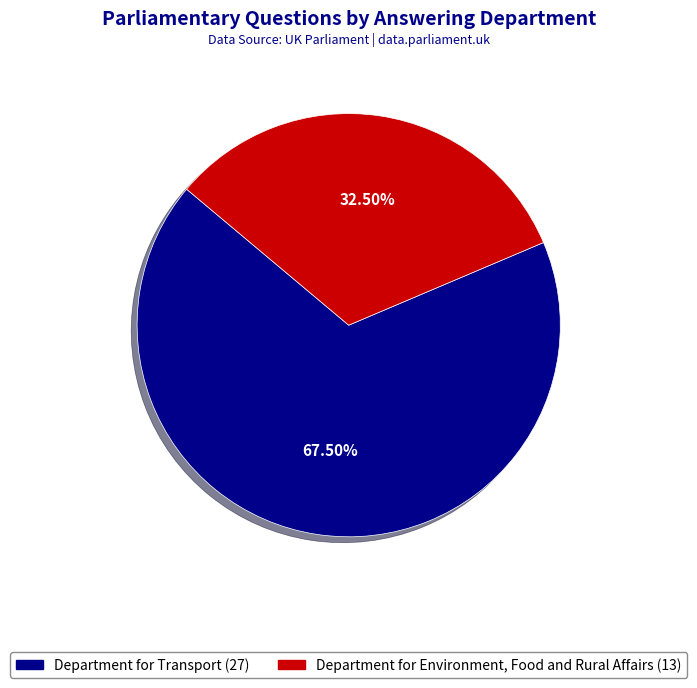

What is the smallest slice in the pie chart?

Department for Environment, Food and Rural Affairs